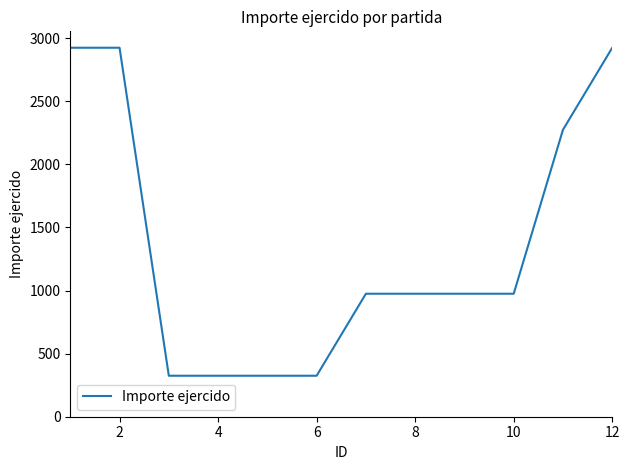

What is the smallest value displayed?

325